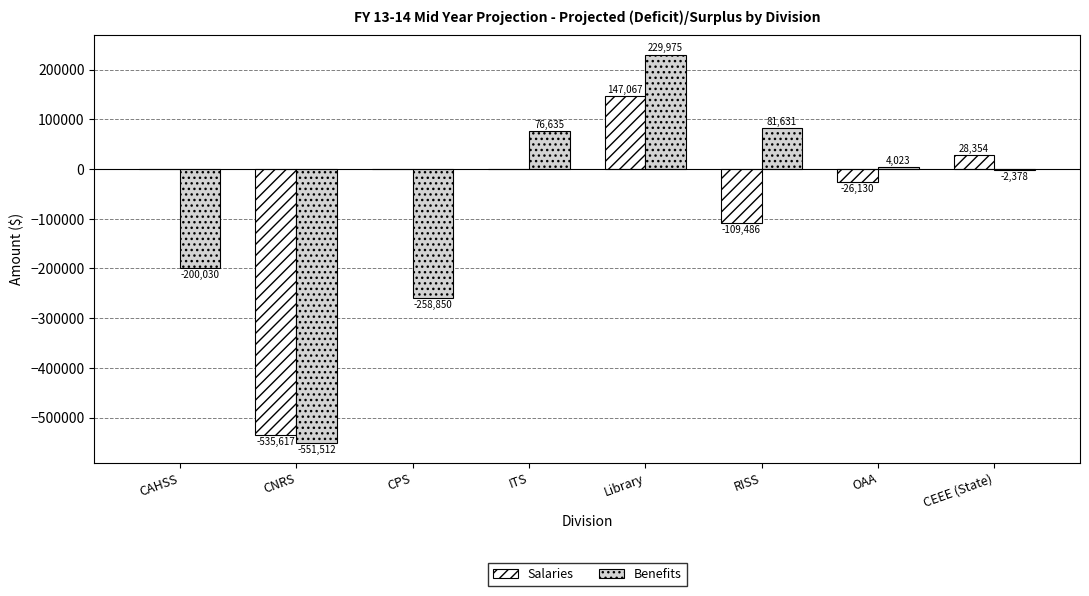

At which category is the sum across all series the highest?

Library